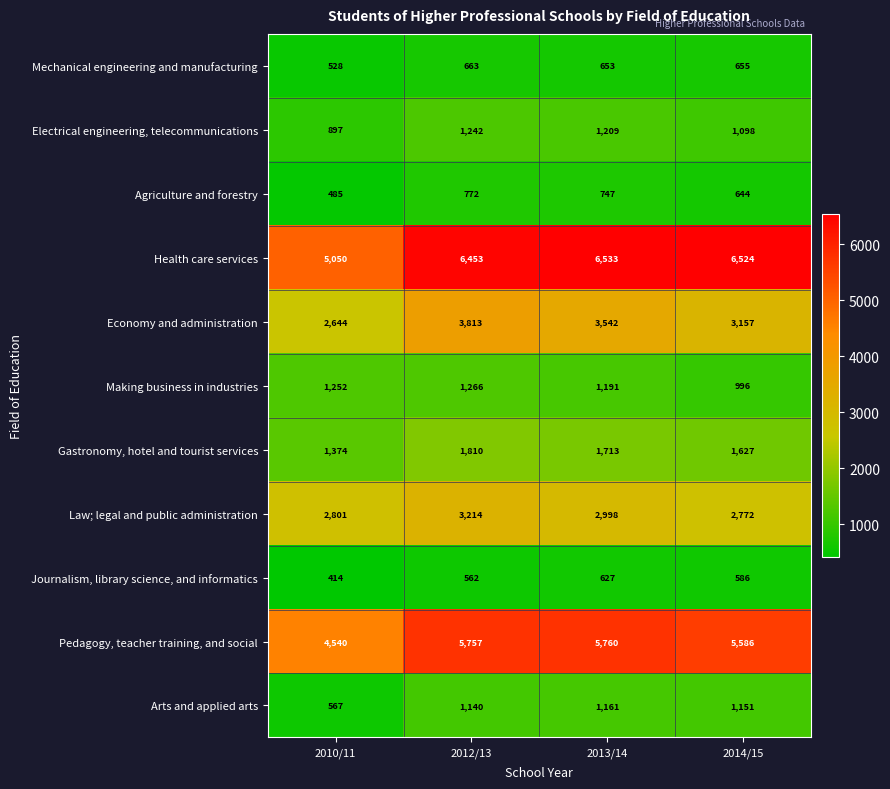

What is the difference between the maximum and minimum values in the Pedagogy, teacher training, and social series?

1220